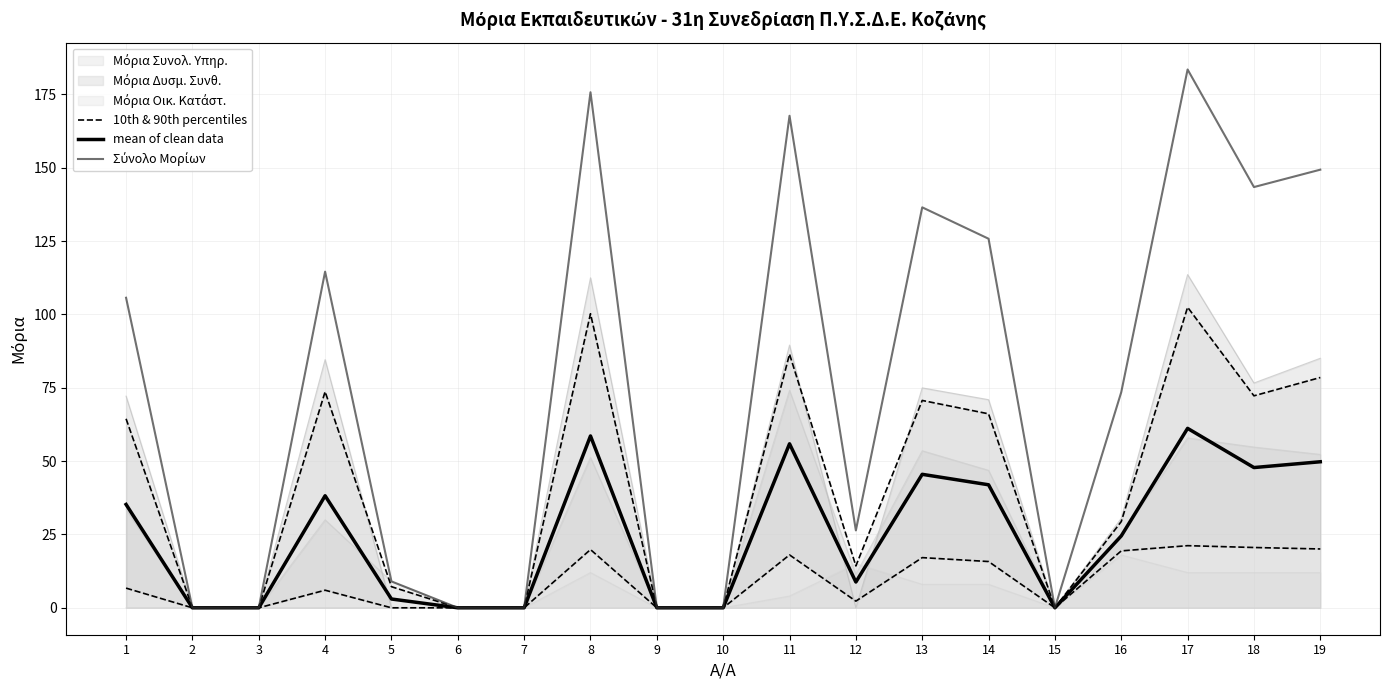

What is the value of the mean of clean data point at the 4th from the left?

38.2